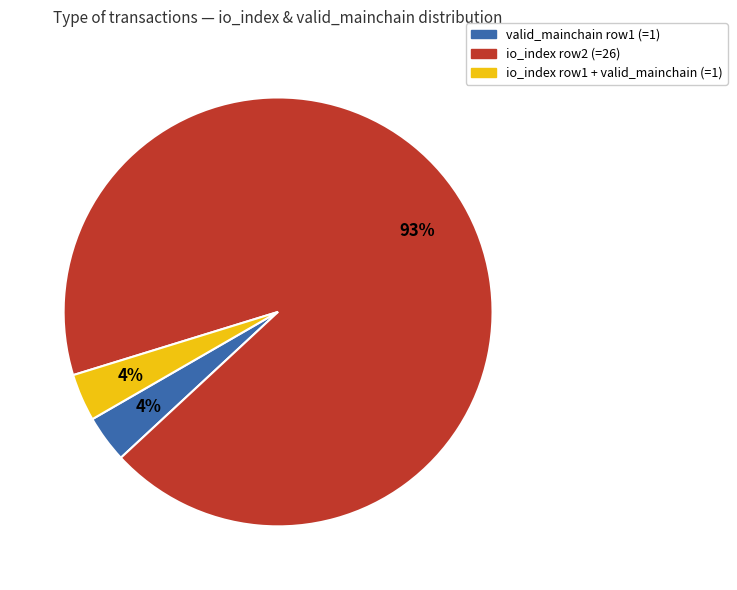

Is there any slice that represents more than half of the pie?

Yes